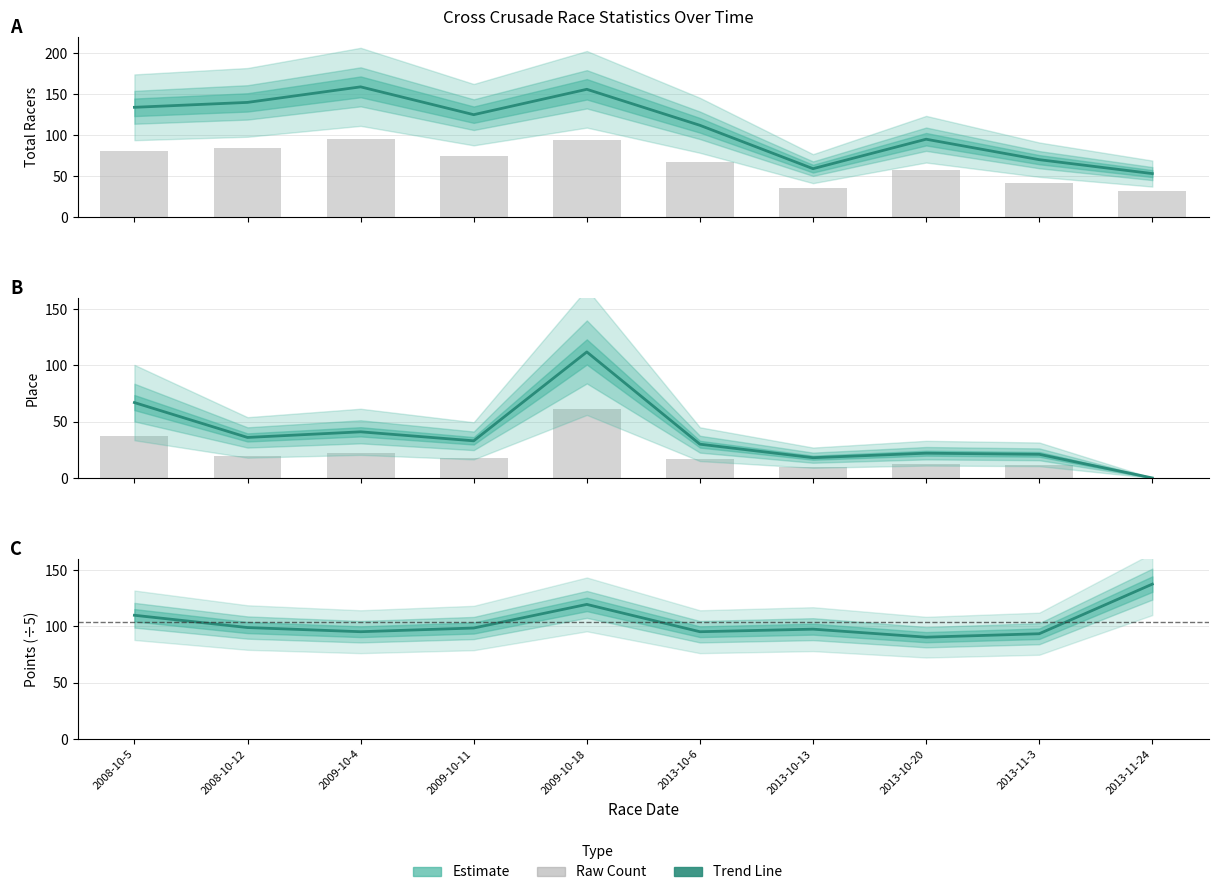

Reading left to right, extract all data points from this chart.

Place: 67.0	36.0	41.0	33.0	112.0	30.0	18.0	22.0	21.0	0.0
Total Racers: 134.0	140.0	159.0	125.0	156.0	112.0	59.0	95.0	70.0	53.0
Points: 109.9	99.0	95.3	98.6	119.6	95.3	97.6	90.5	93.5	137.6